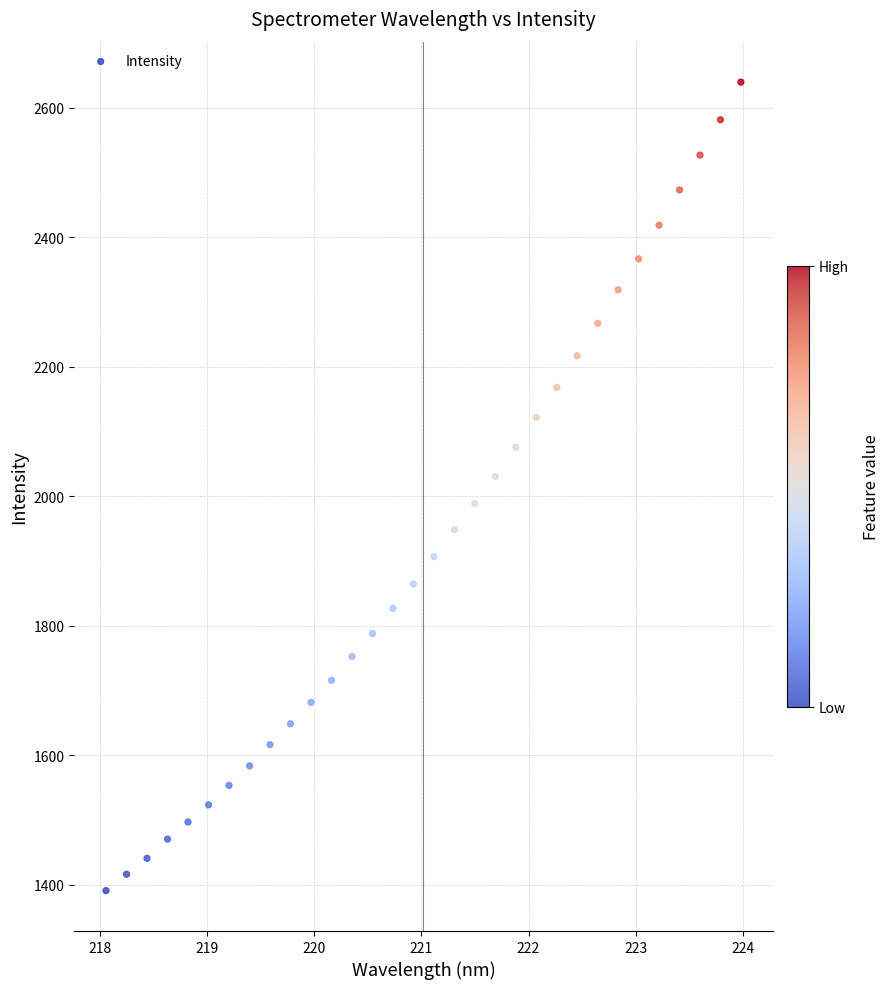

What is the range of Y values (max minus min)?

1248.3